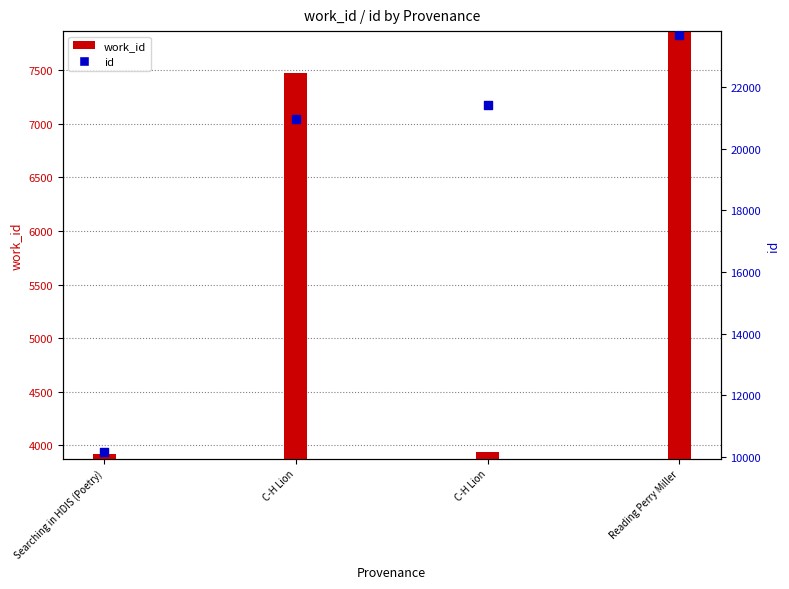

Which series has the widest spread of Y values?

id